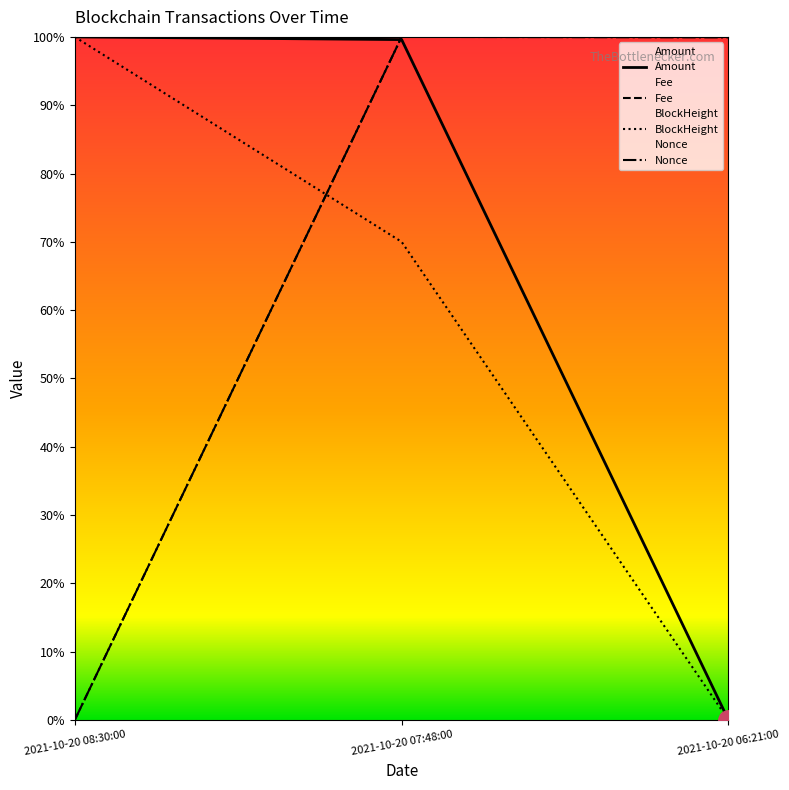

What is the difference between the Fee values at 2021-10-20 07:48:00 and 2021-10-20 08:30:00?

1.0